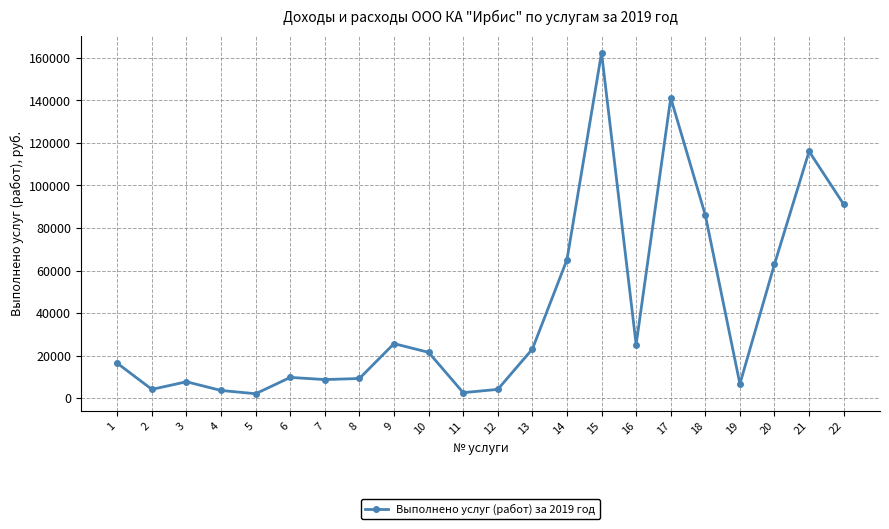

At which label is the value closest to 82217?

18